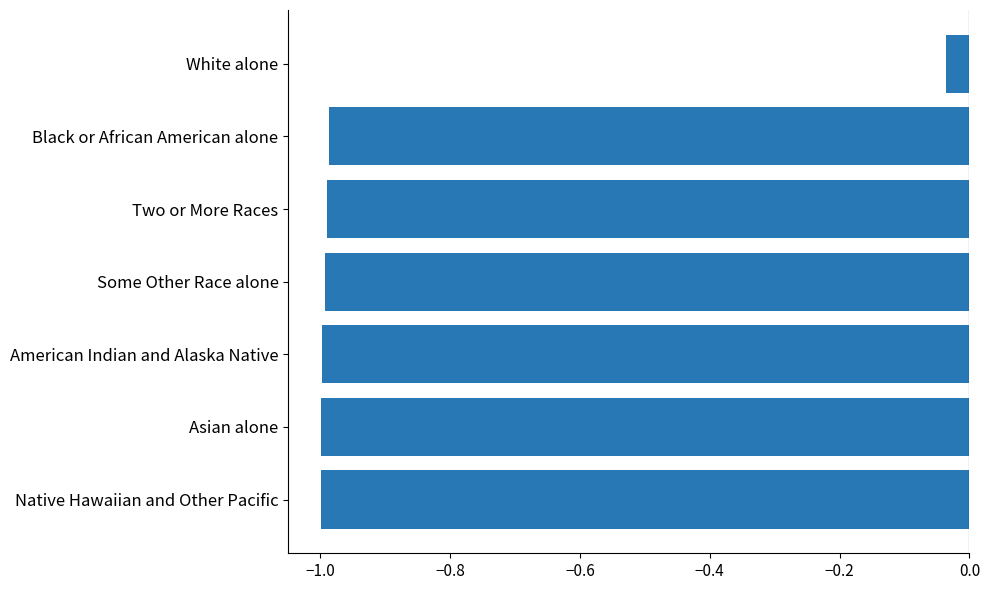

Which category has the highest value across all series?

White alone